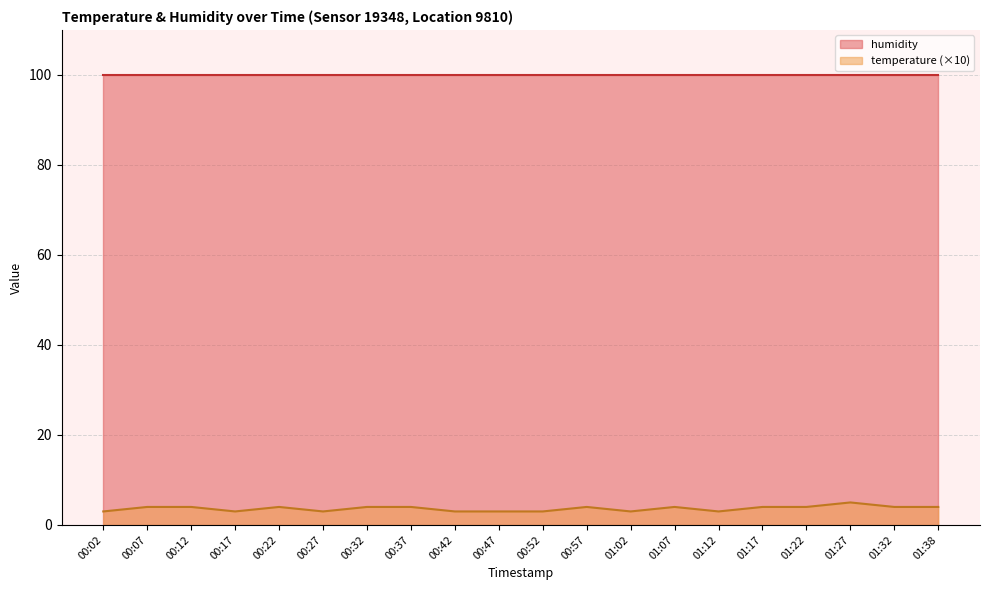

Where is the data nearest to the value 4?

00:07